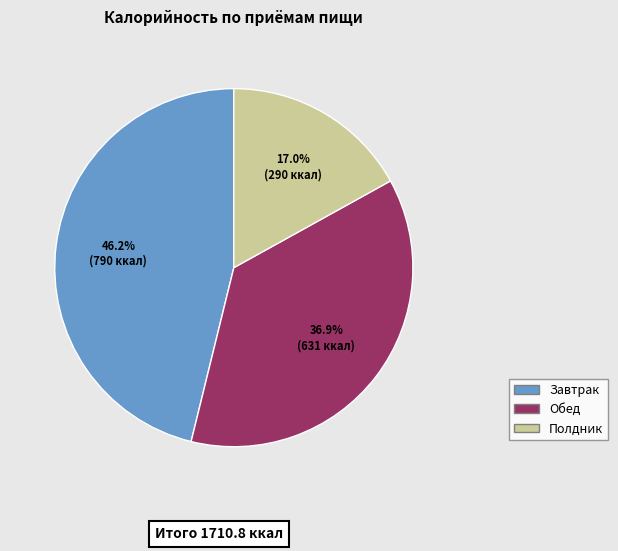

The Полдник slice represents 30% of the pie. True or false?

False